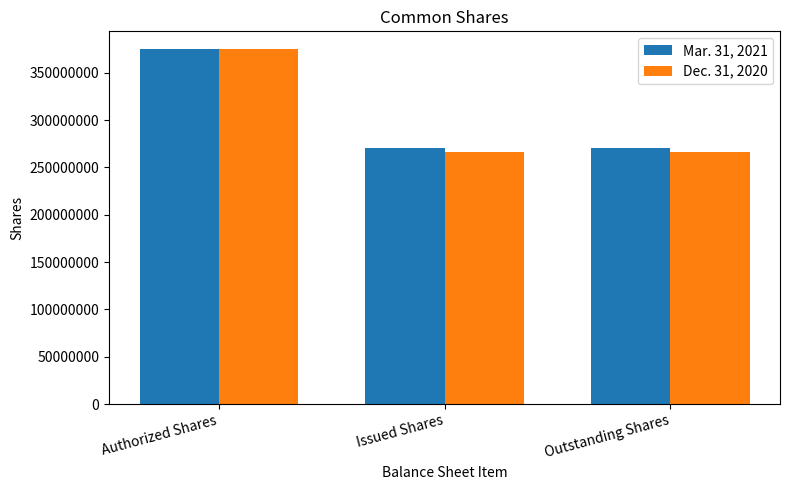

What is the value of the Dec. 31, 2020 bar at the 2nd from the left?

266112676